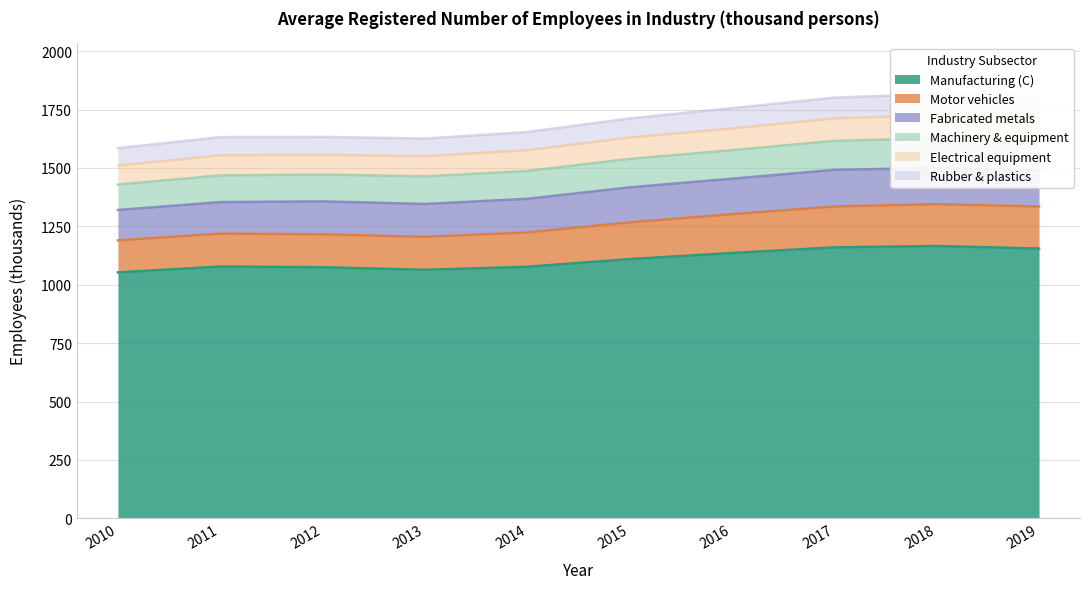

What is the value of the Rubber & plastics point at the 7th from the left?

1302